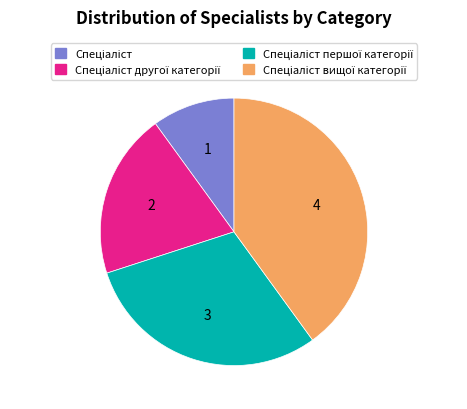

Does any single category account for the majority?

No